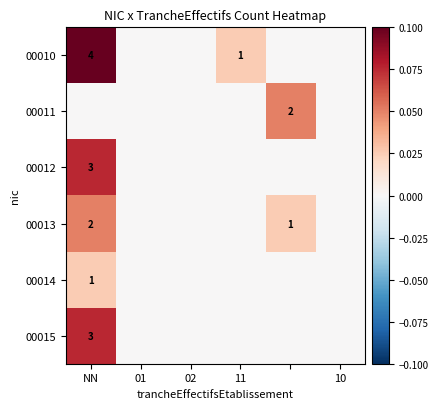

The value of 00013 at NN is 2. True or false?

True